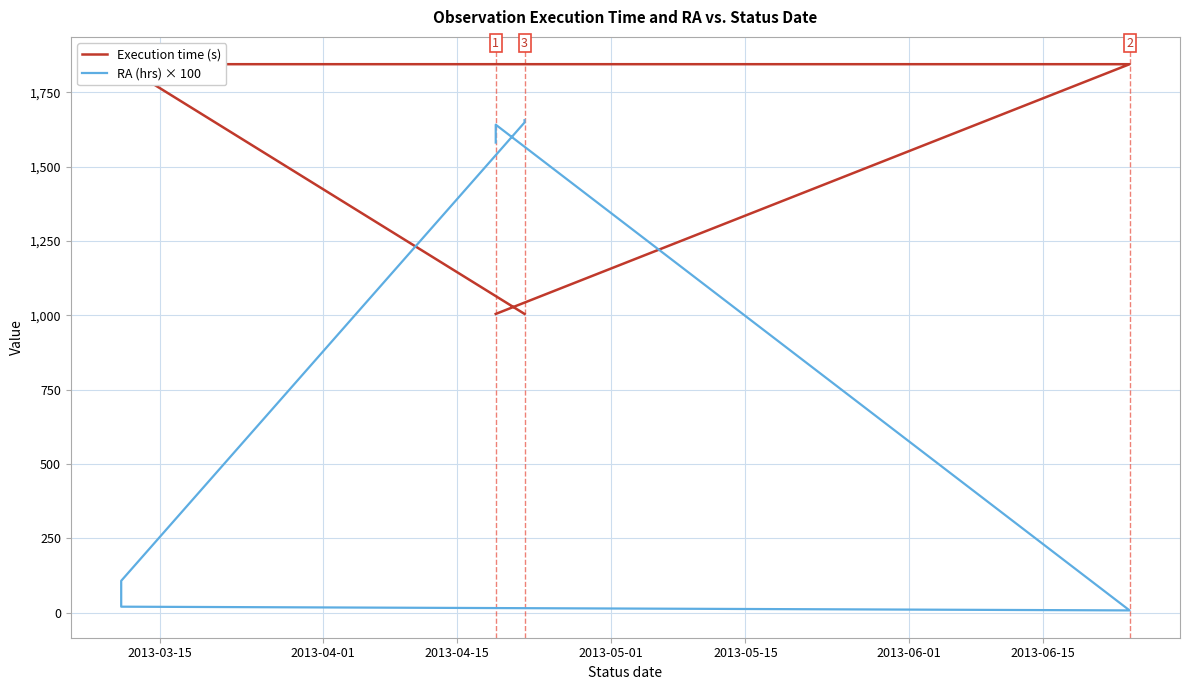

Rank the series by their maximum value, from lowest to highest.

RA (hrs) × 100, Execution time (s)